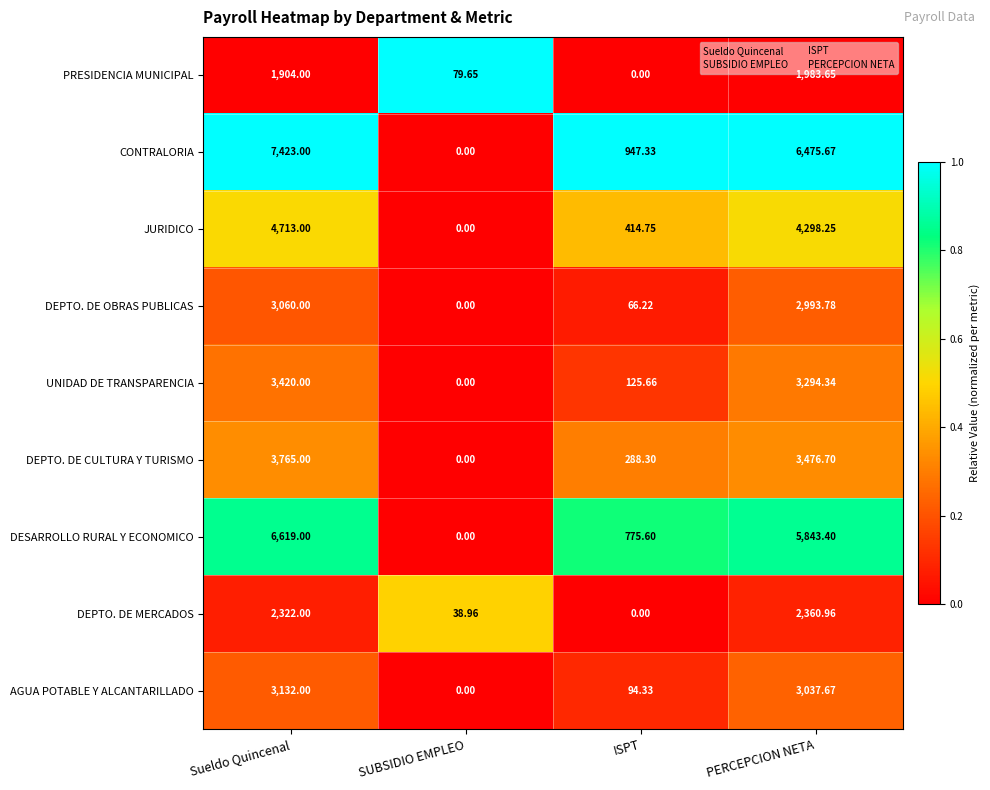

Which series has the widest spread of values?

CONTRALORIA